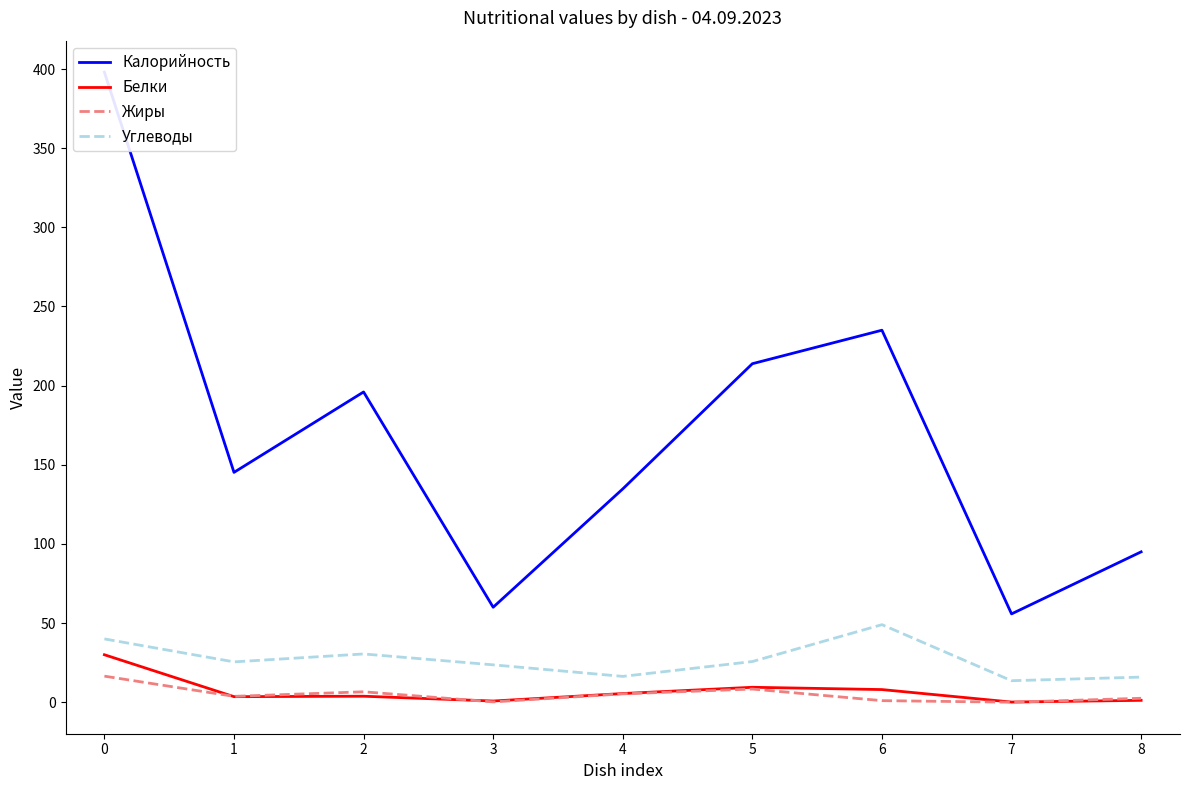

How many values in the Углеводы series exceed 25?

5